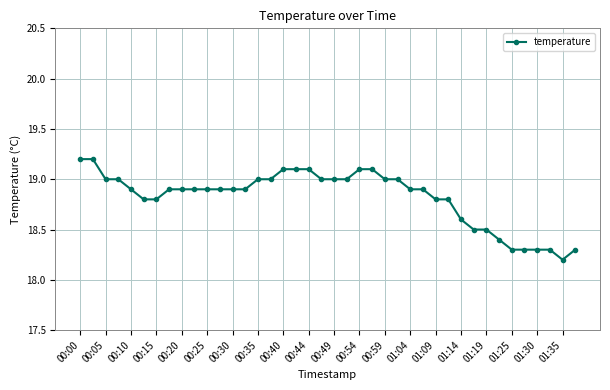

What is the value of the 13th point from the left?

18.9